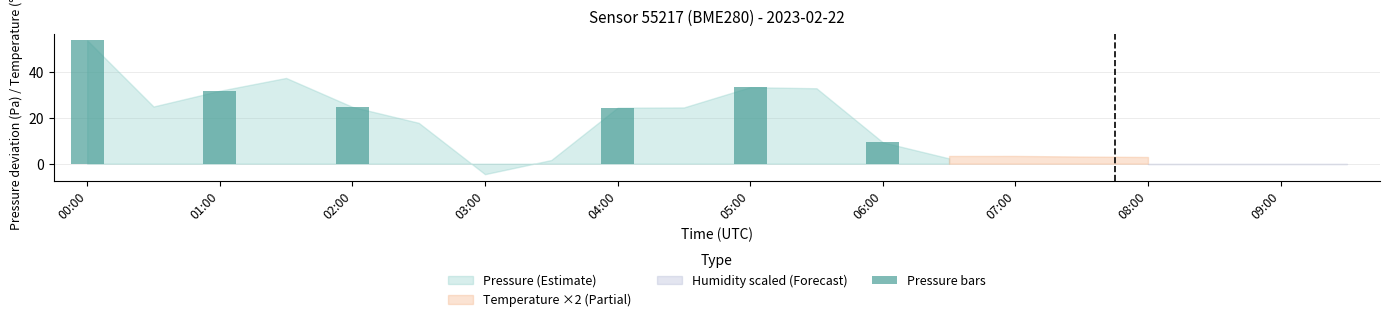

What is the maximum value shown in the chart?

53.9